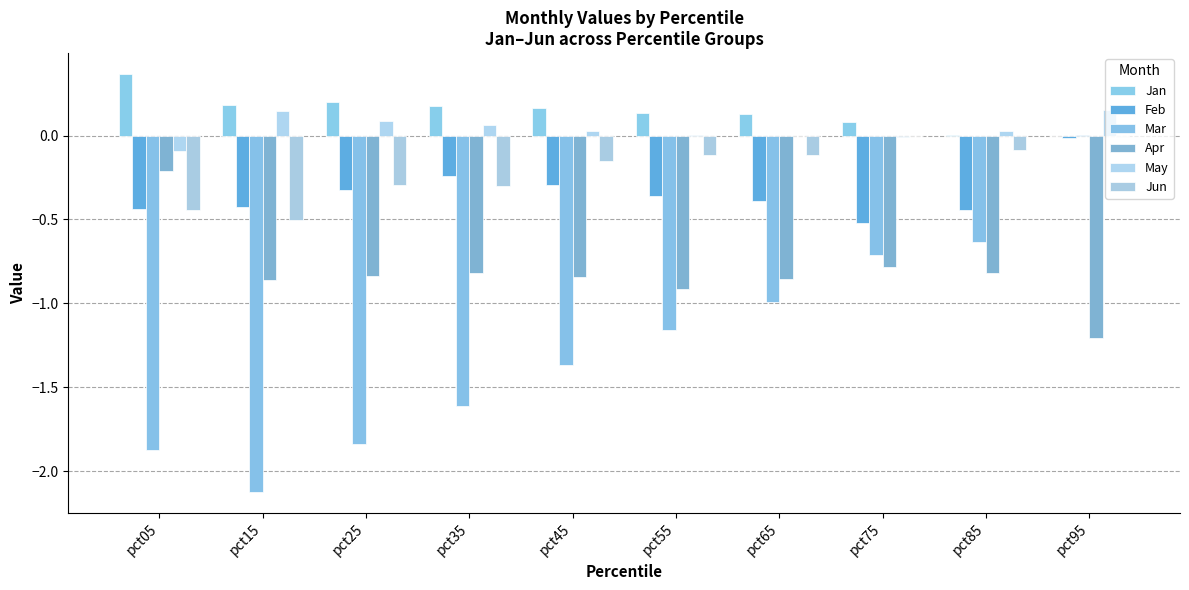

Are the bars horizontal?

No